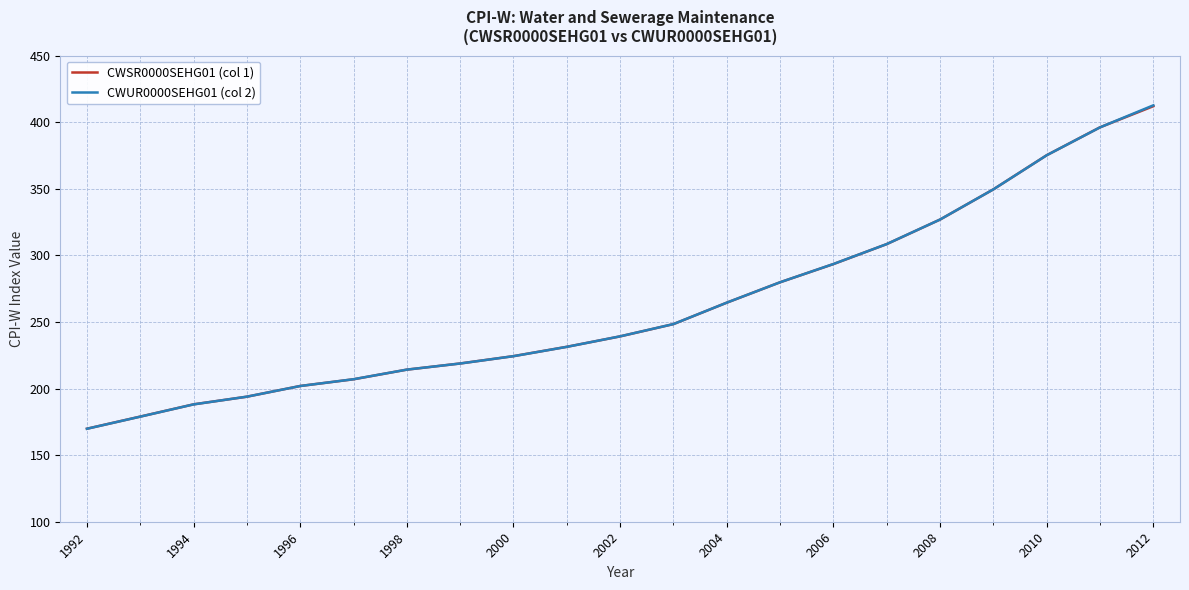

Which series has the widest spread of values?

CWUR0000SEHG01 (col 2)